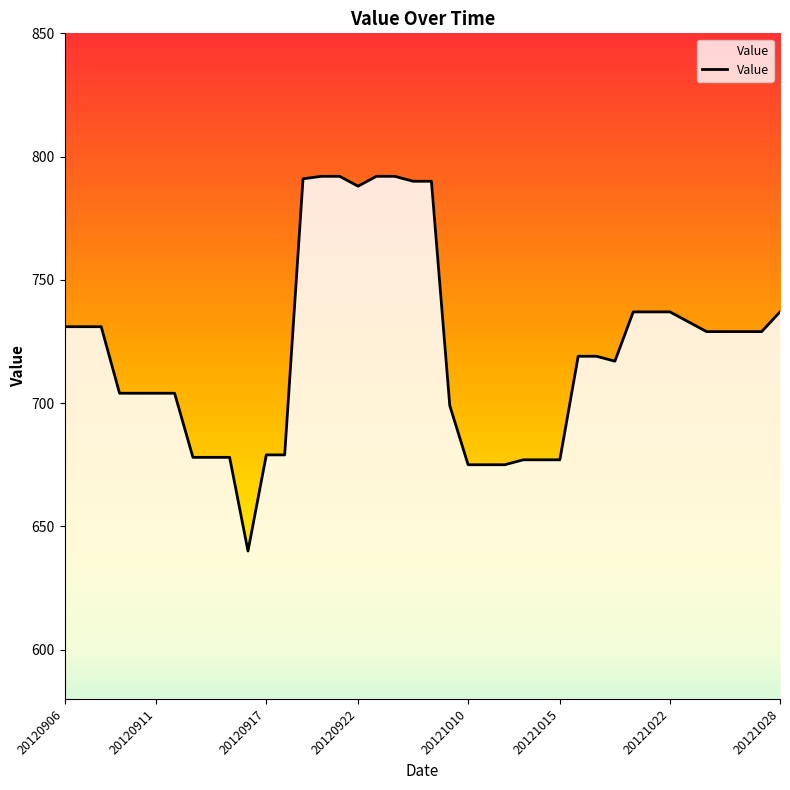

What is the smallest value displayed?

640